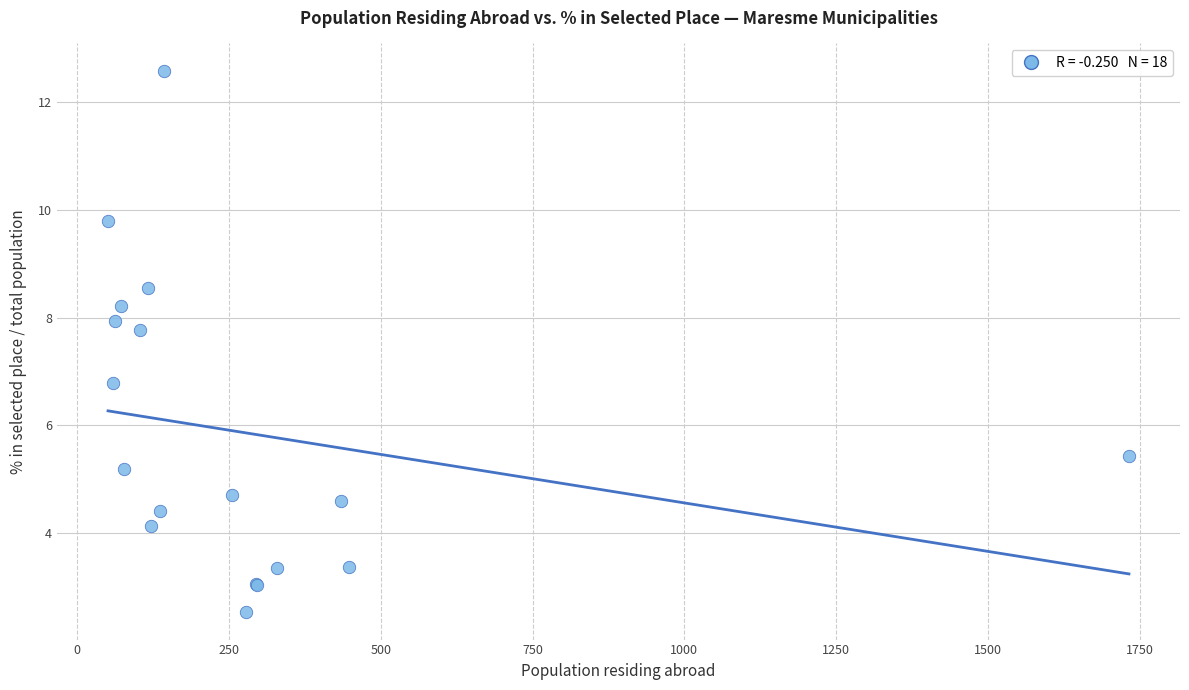

What Y value in the scatter plot is closest to 7?

6.8